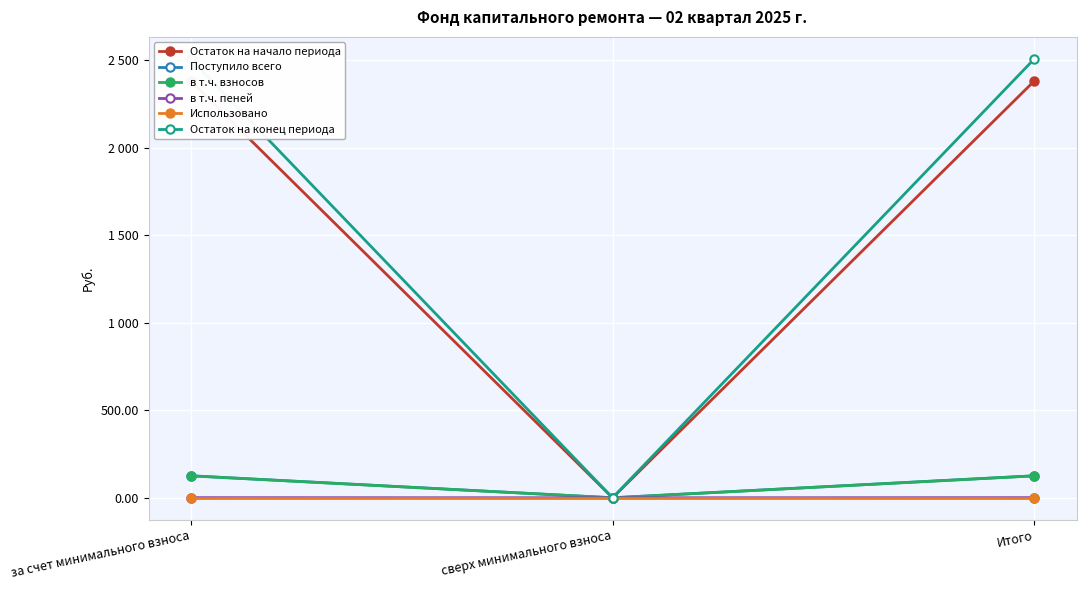

Is it true that Поступило всего equals 0.0 at сверх минимального взноса?

True